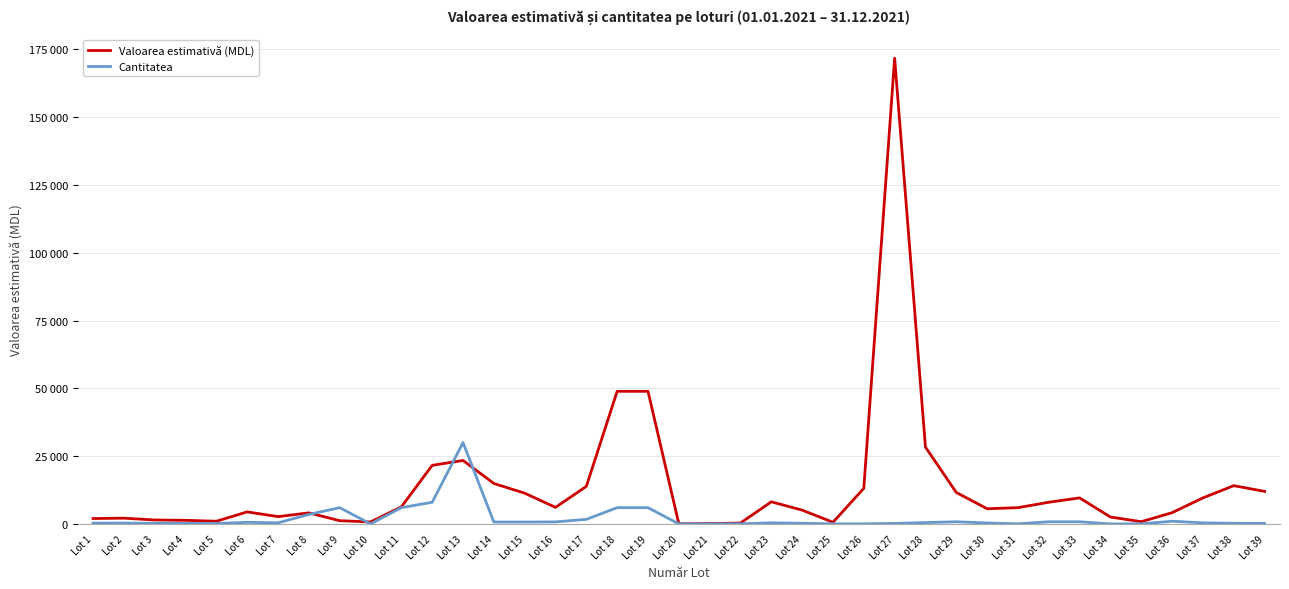

What are all the series names shown in the legend?

Valoarea estimativă (MDL), Cantitatea